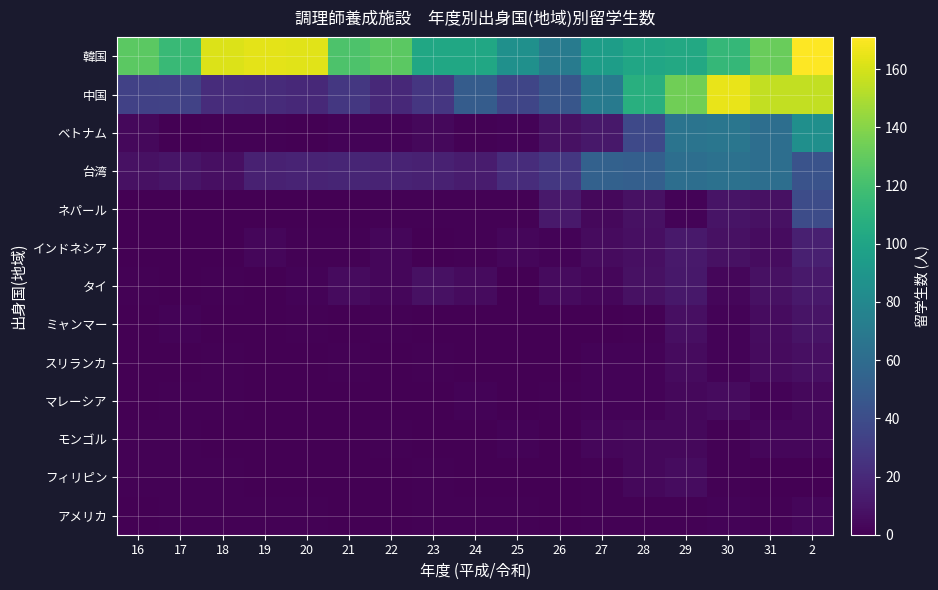

At how many categories does at least one series exceed 6?

17